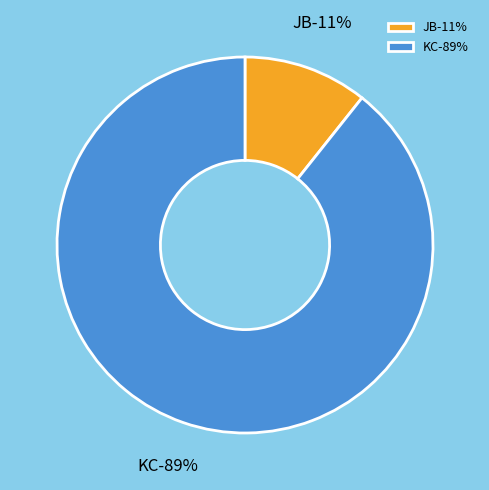

What percentage is the KC slice, to the nearest percent?

89%